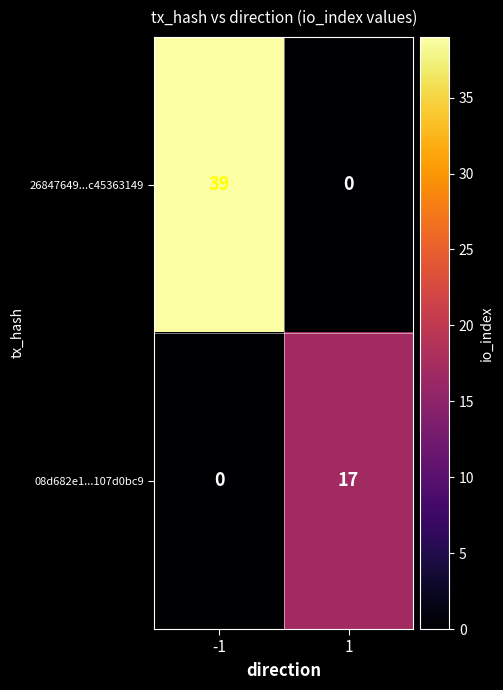

Is it true that 26847649...c45363149 equals 0 at 1?

True